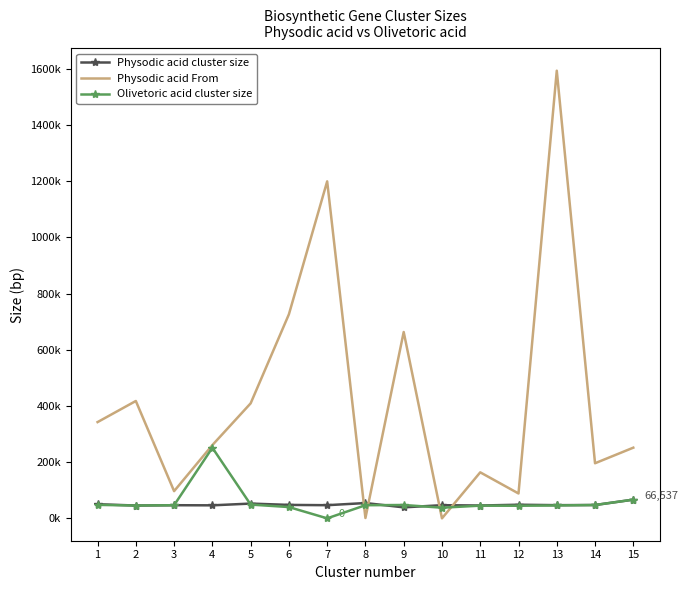

What is the value of the Olivetoric acid cluster size point at the 11th from the left?

45163